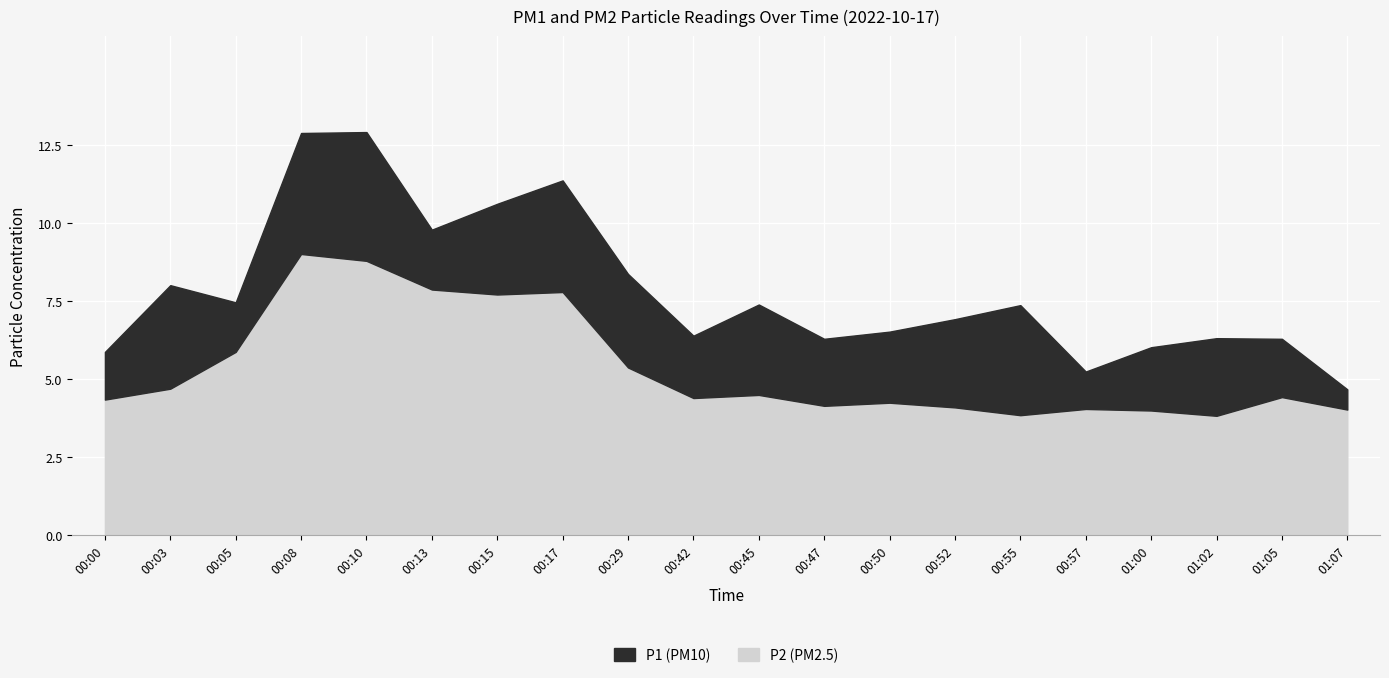

Which category has the highest value in the P1 series?

00:10